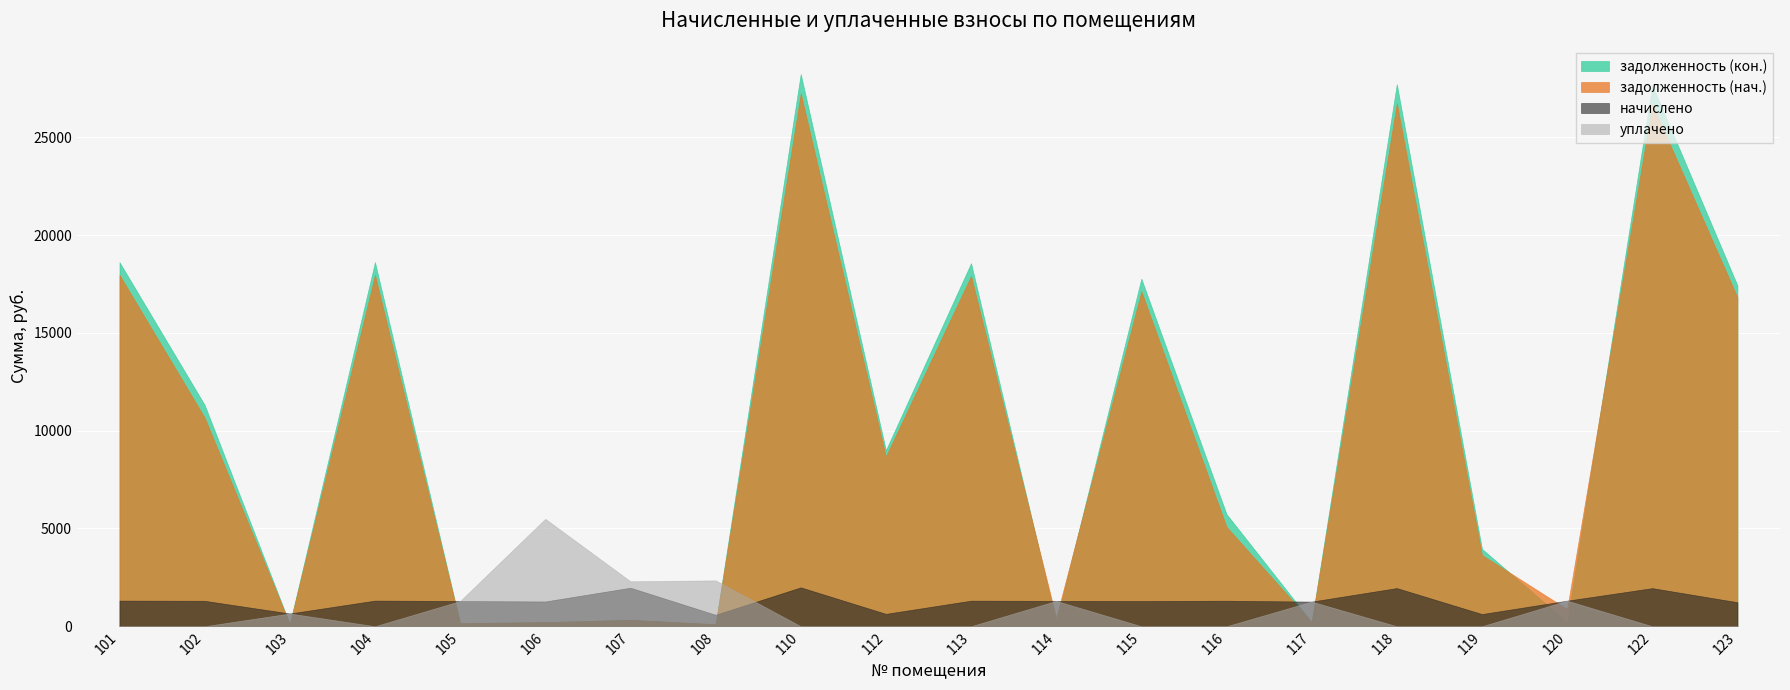

At which category does уплачено reach its first local peak?

103